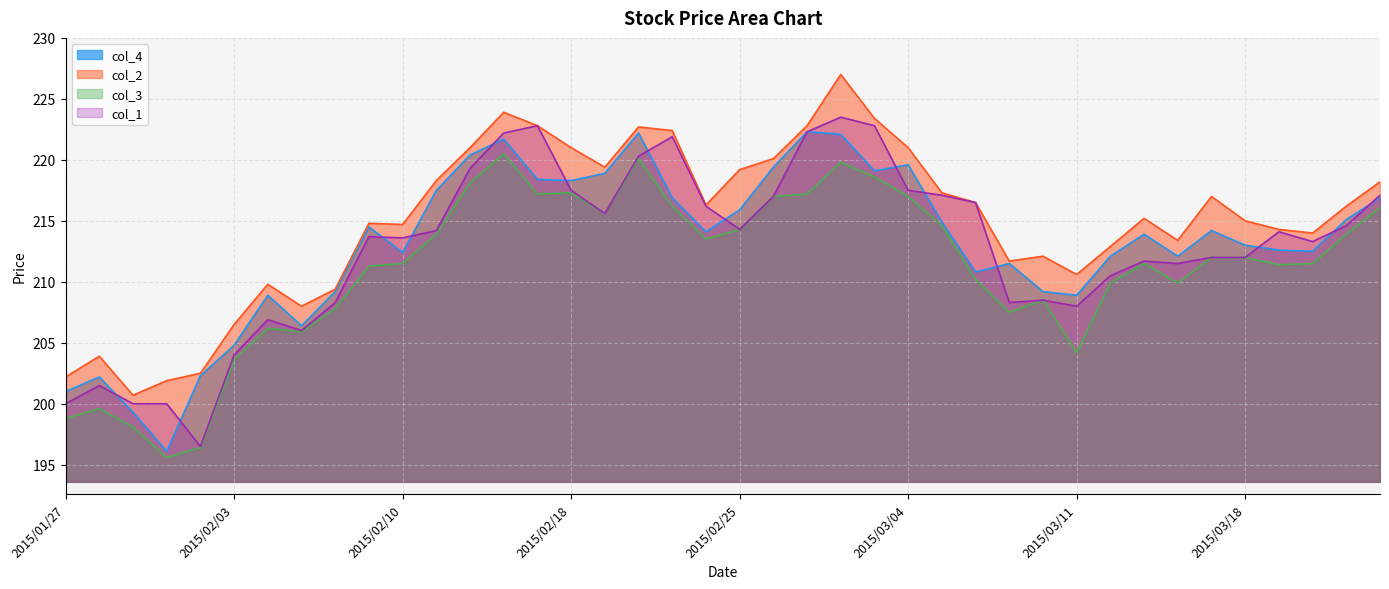

What are all the series names shown in the legend?

col_4, col_2, col_3, col_1